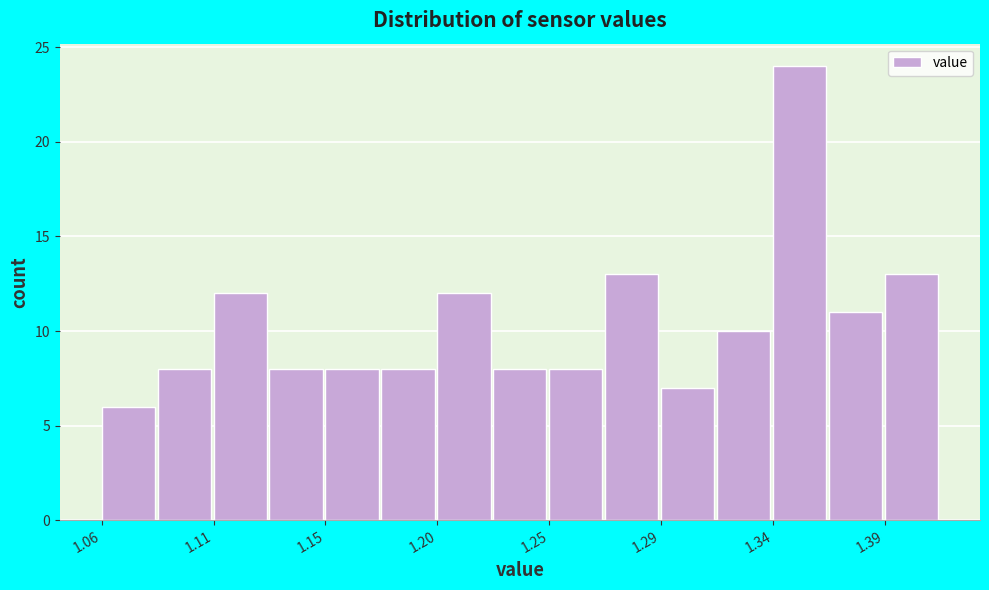

Which range on the x-axis has the tallest bar?

1.340 to 1.365